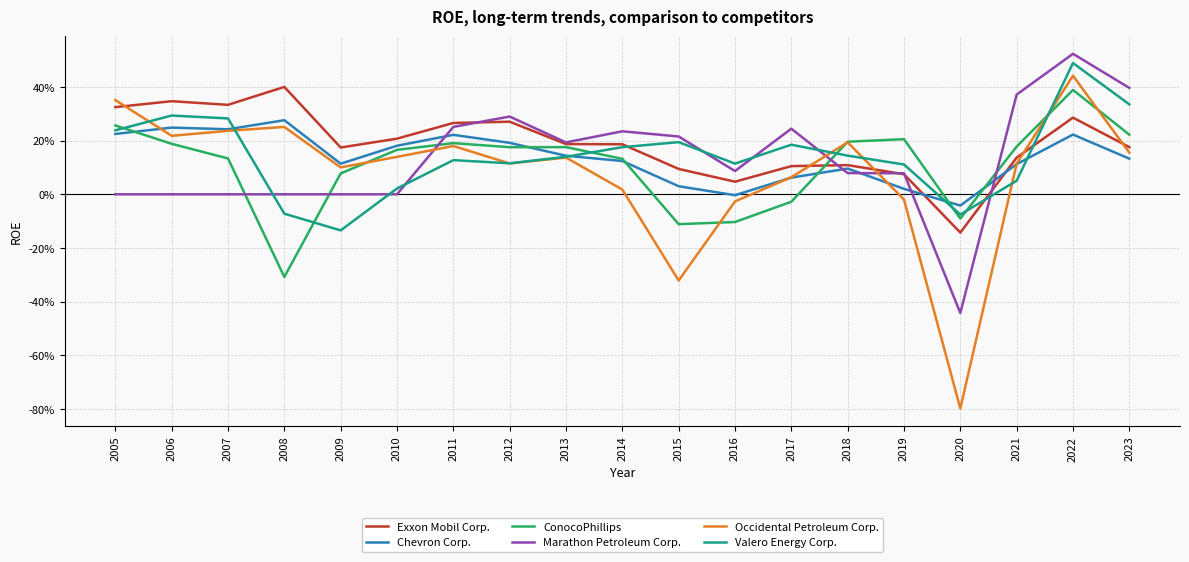

Is this an area chart (filled region under the line)?

No